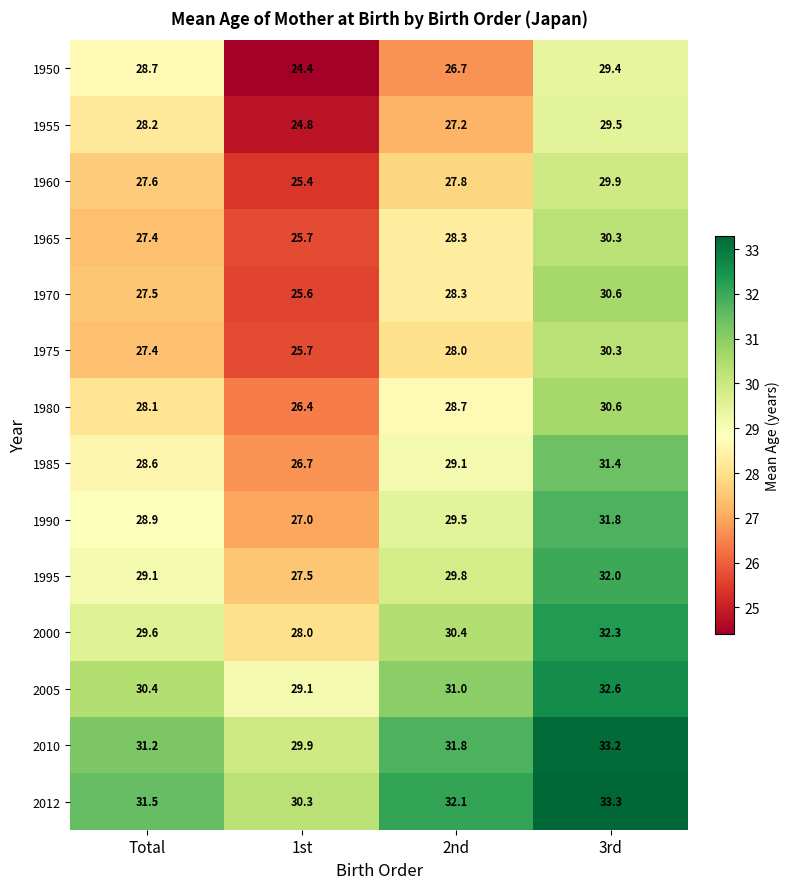

What is the total value across all series at 3rd?

437.2